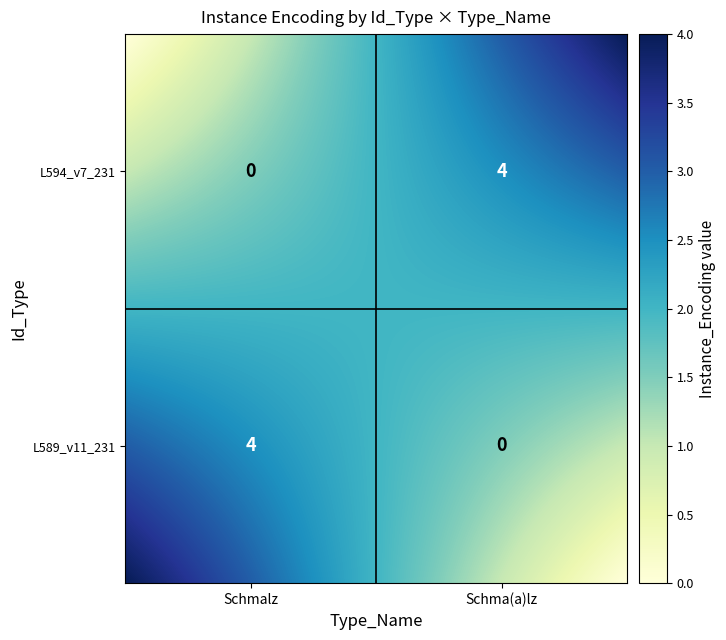

Which has a higher value, Schma(a)lz or Schmalz?

Schmalz